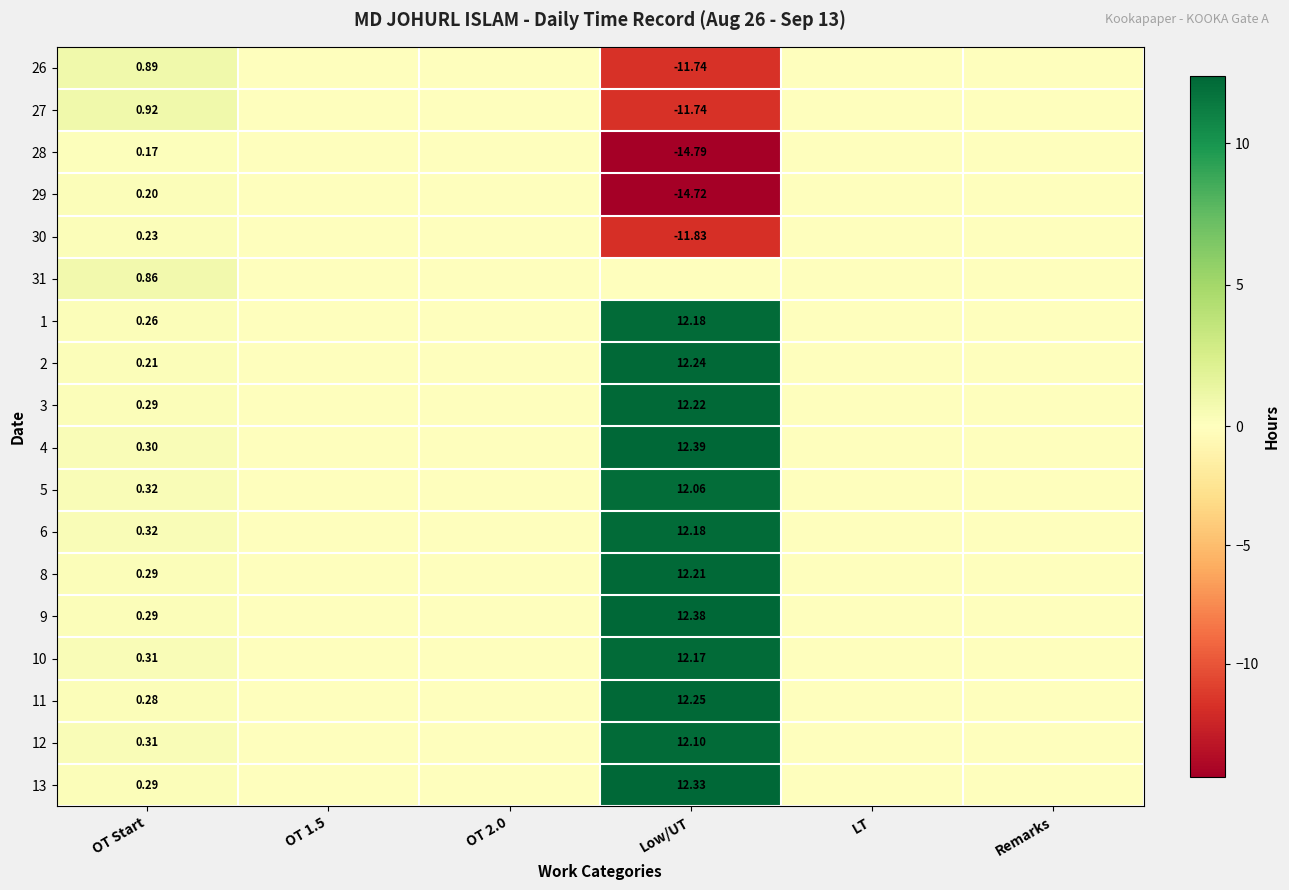

Where is 1 nearest to the value 6?

OT Start